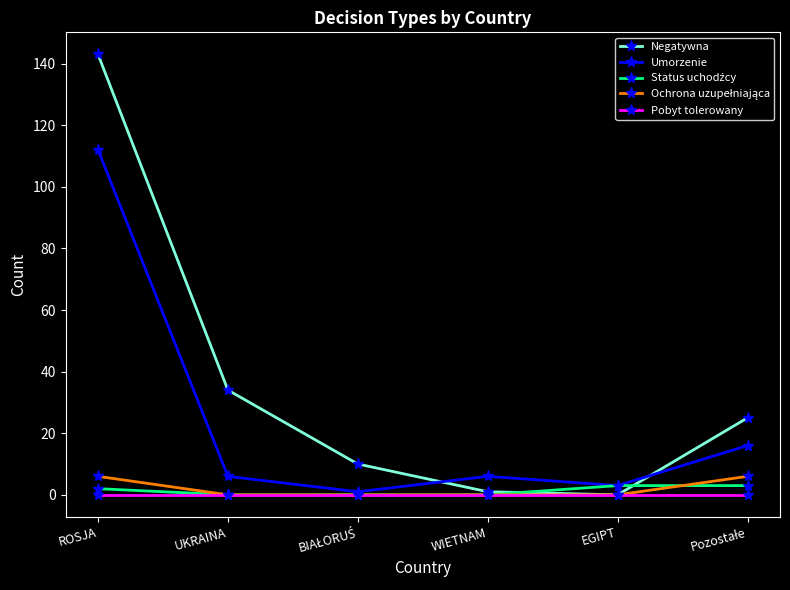

What is the label of the 5th point from the left?

EGIPT